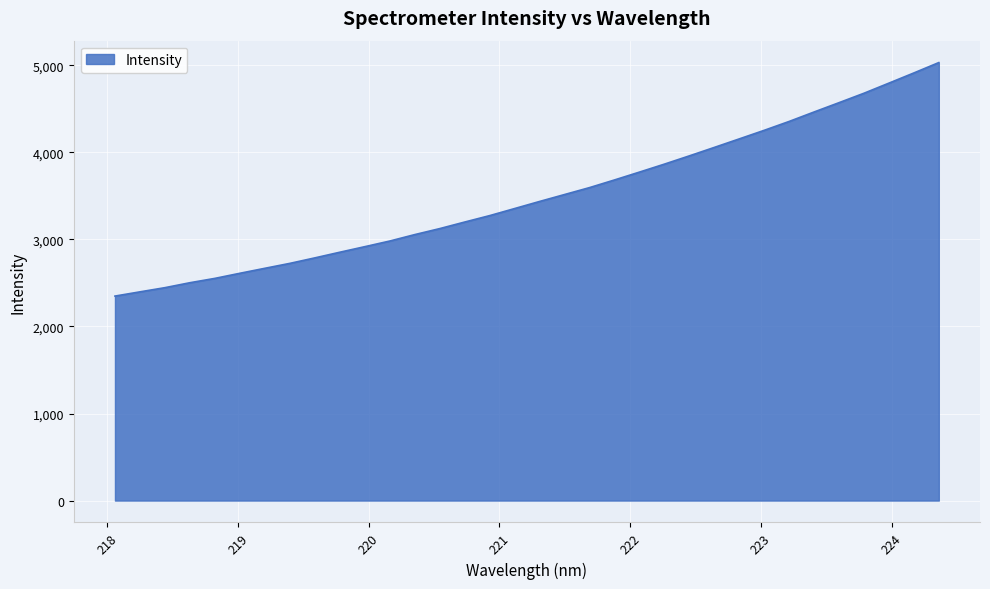

What is the greatest value displayed?

5032.6